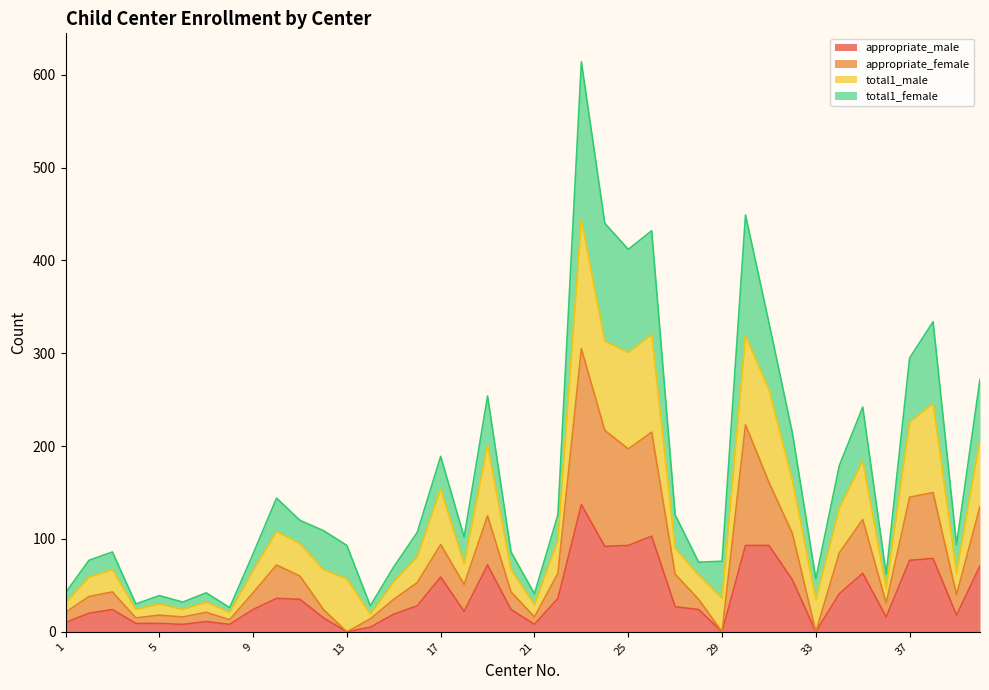

Is the value of total1_female at 38 greater than the value of appropriate_female at 3?

Yes